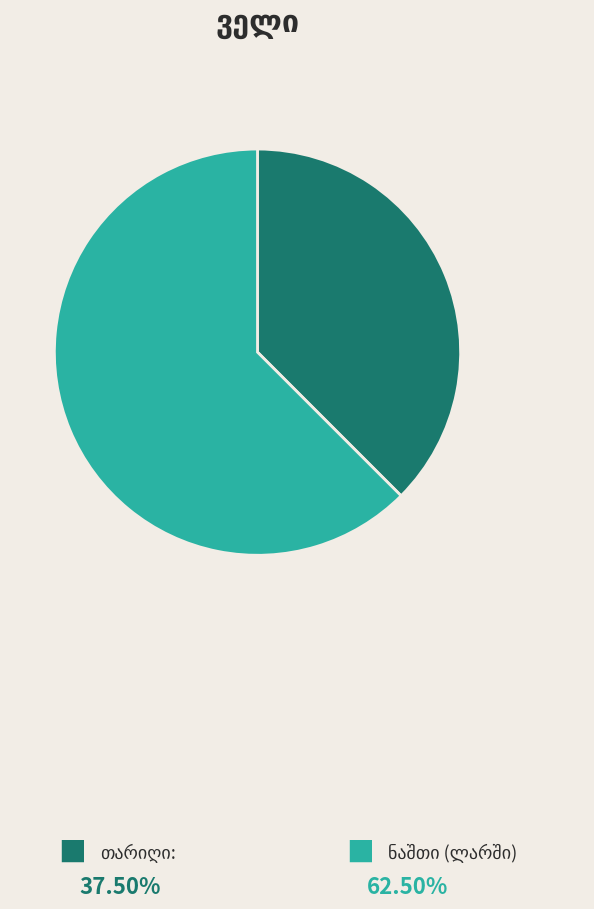

Is there a majority slice in this chart?

Yes